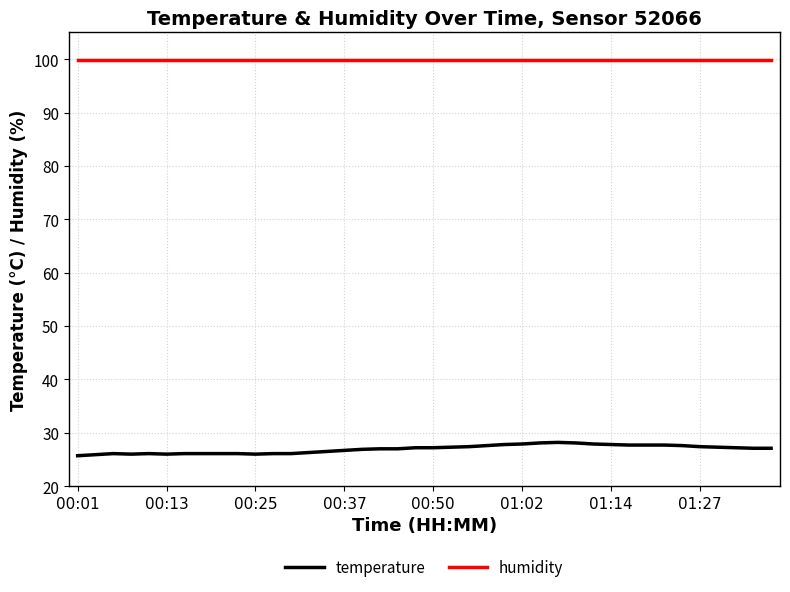

True or false: humidity and temperature cross at least once.

False